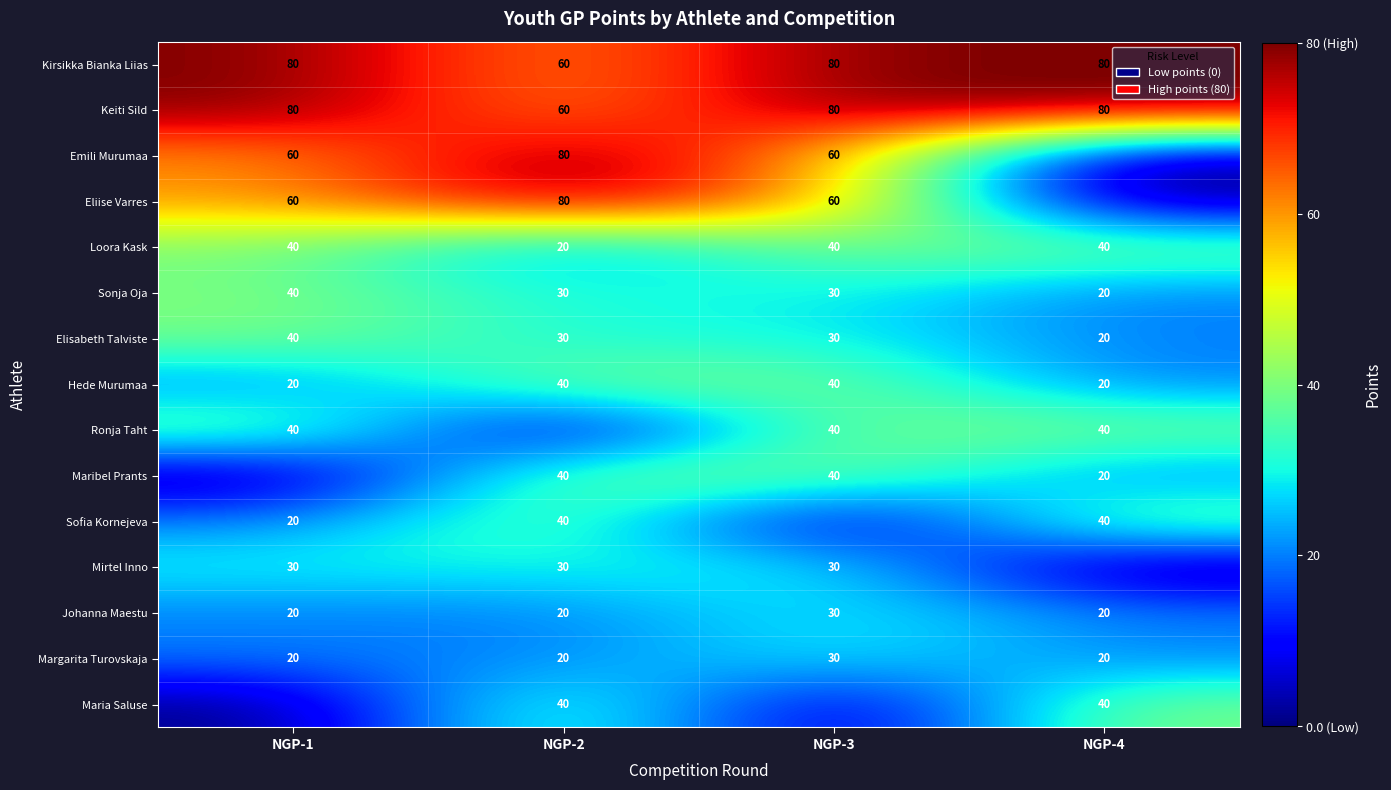

How many values in the Kirsikka Bianka Liias series are below 80?

1